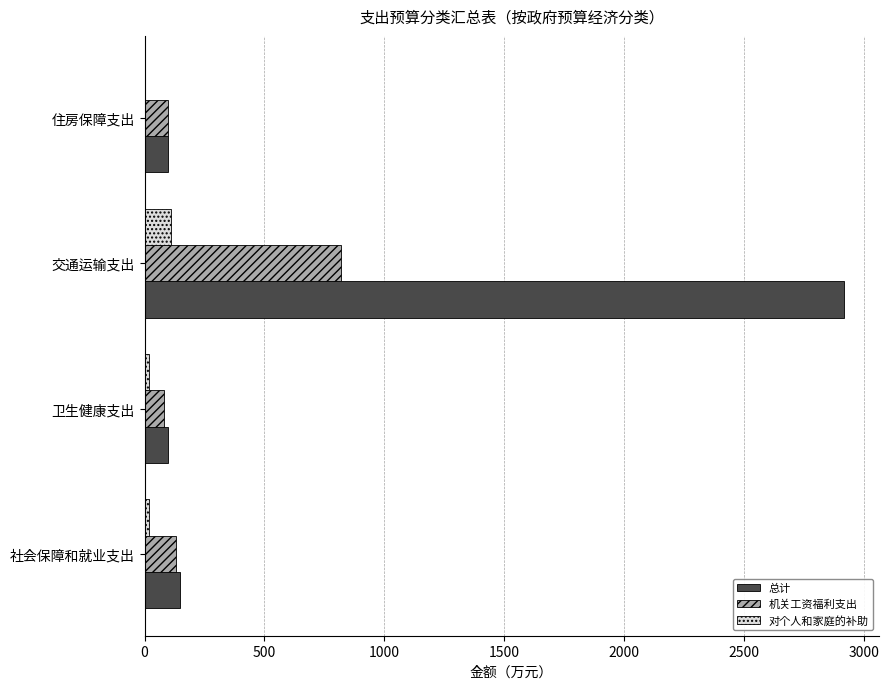

True or false: 总计 has a value of 2915.5 at 交通运输支出.

True